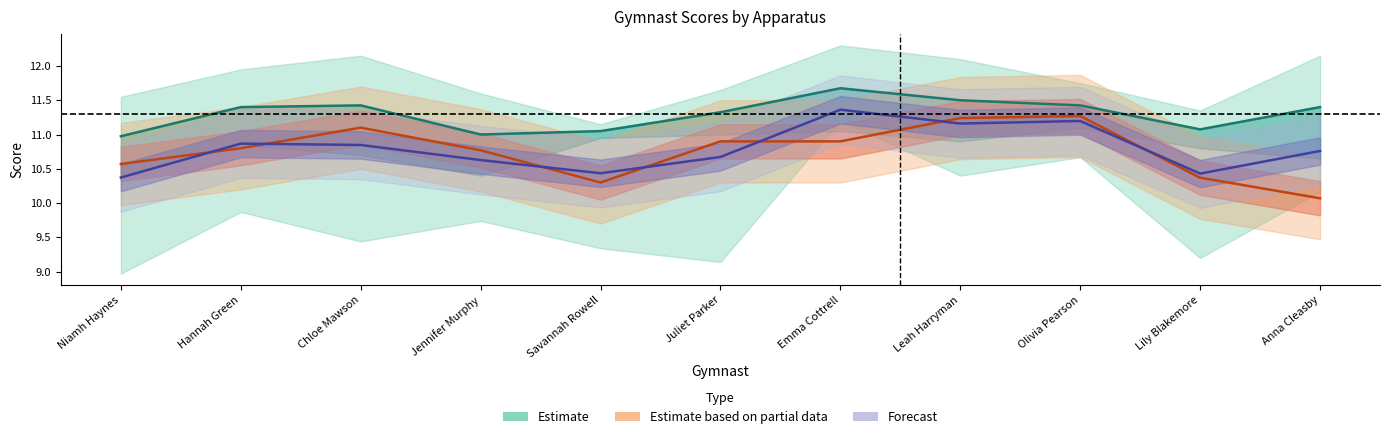

What is the sum of the Forecast values at Juliet Parker and Hannah Green?

21.5